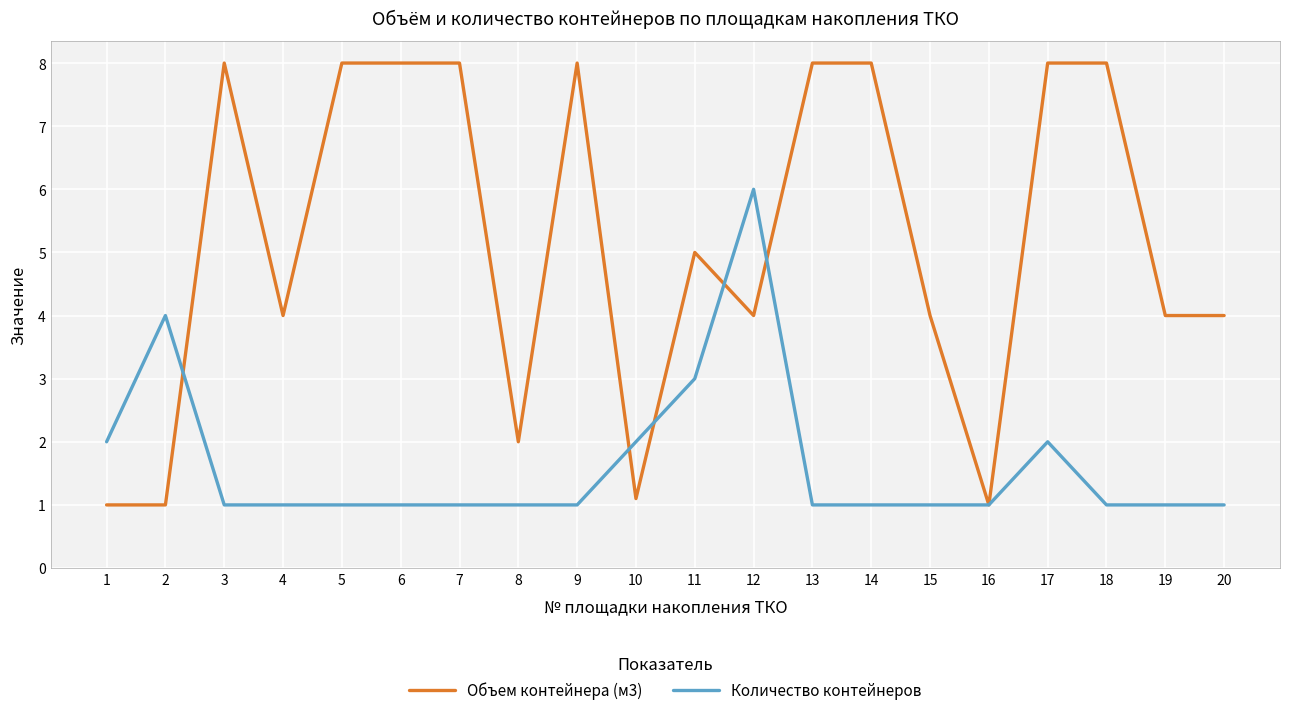

What is the highest value of the Объем контейнера (м3) series?

8.0